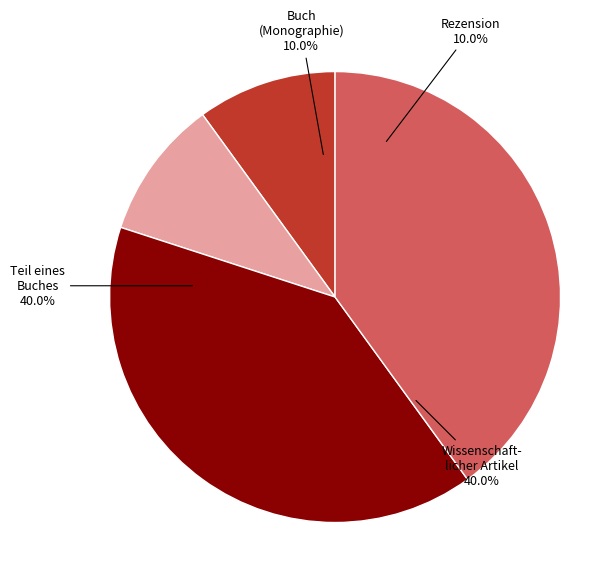

To the nearest percent, what portion does Teil eines Buches (Kapitel) represent?

40%